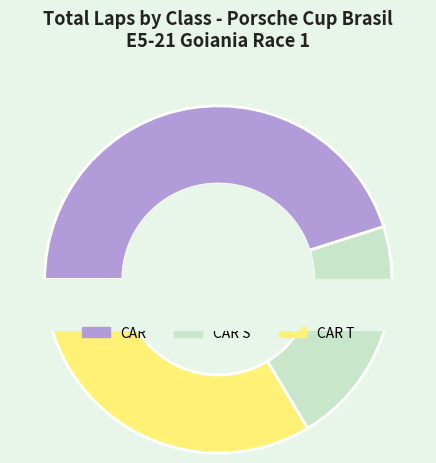

Which slice is the largest?

CAR